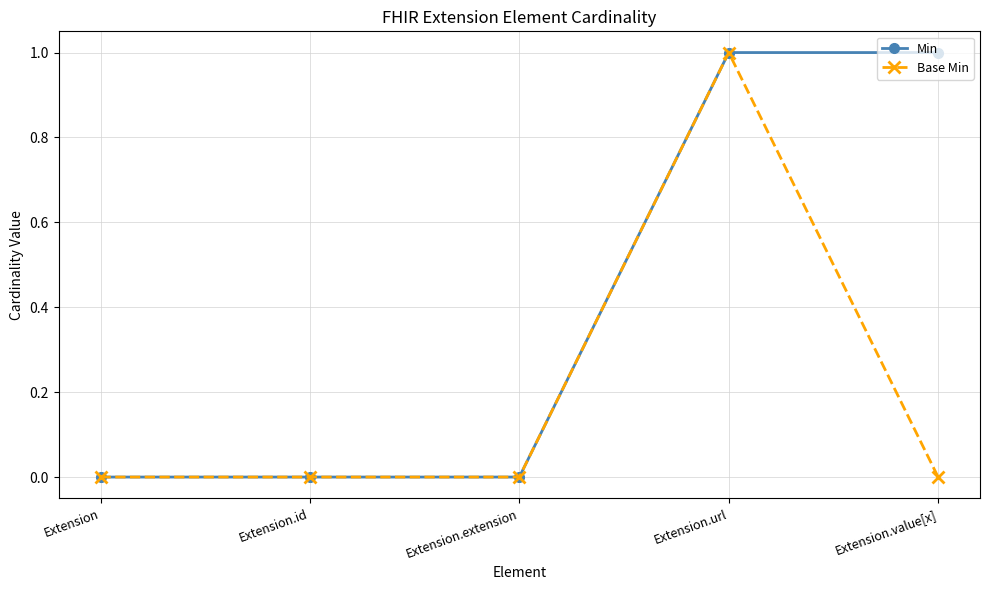

What is the label of the 1st point from the right?

Extension.value[x]